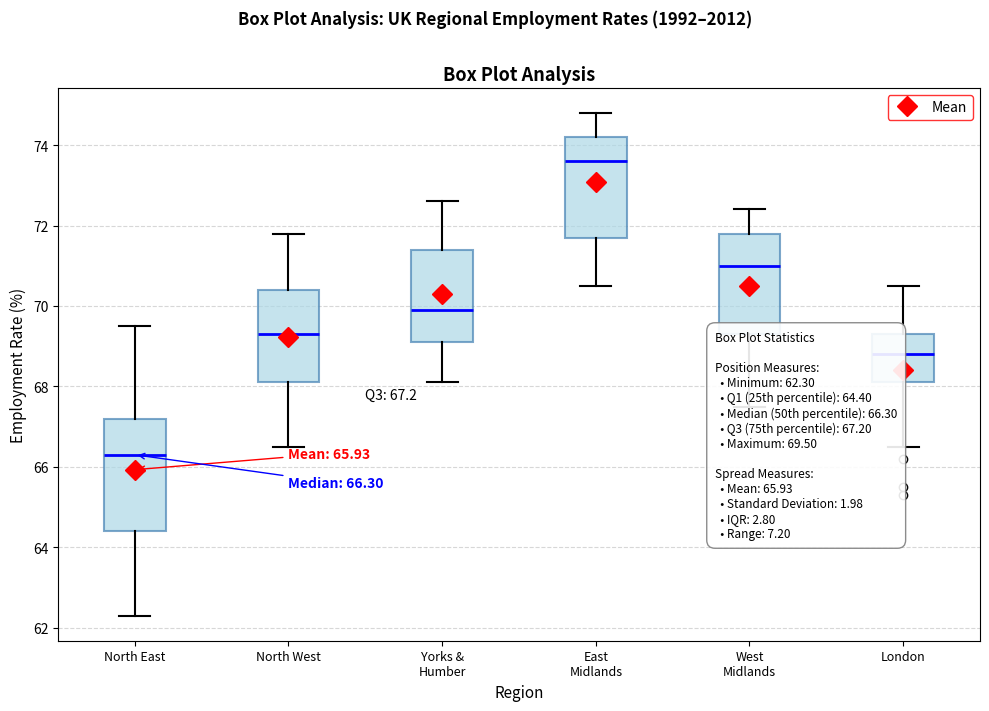

Which box is the tallest, from its lower edge to its upper edge?

North East